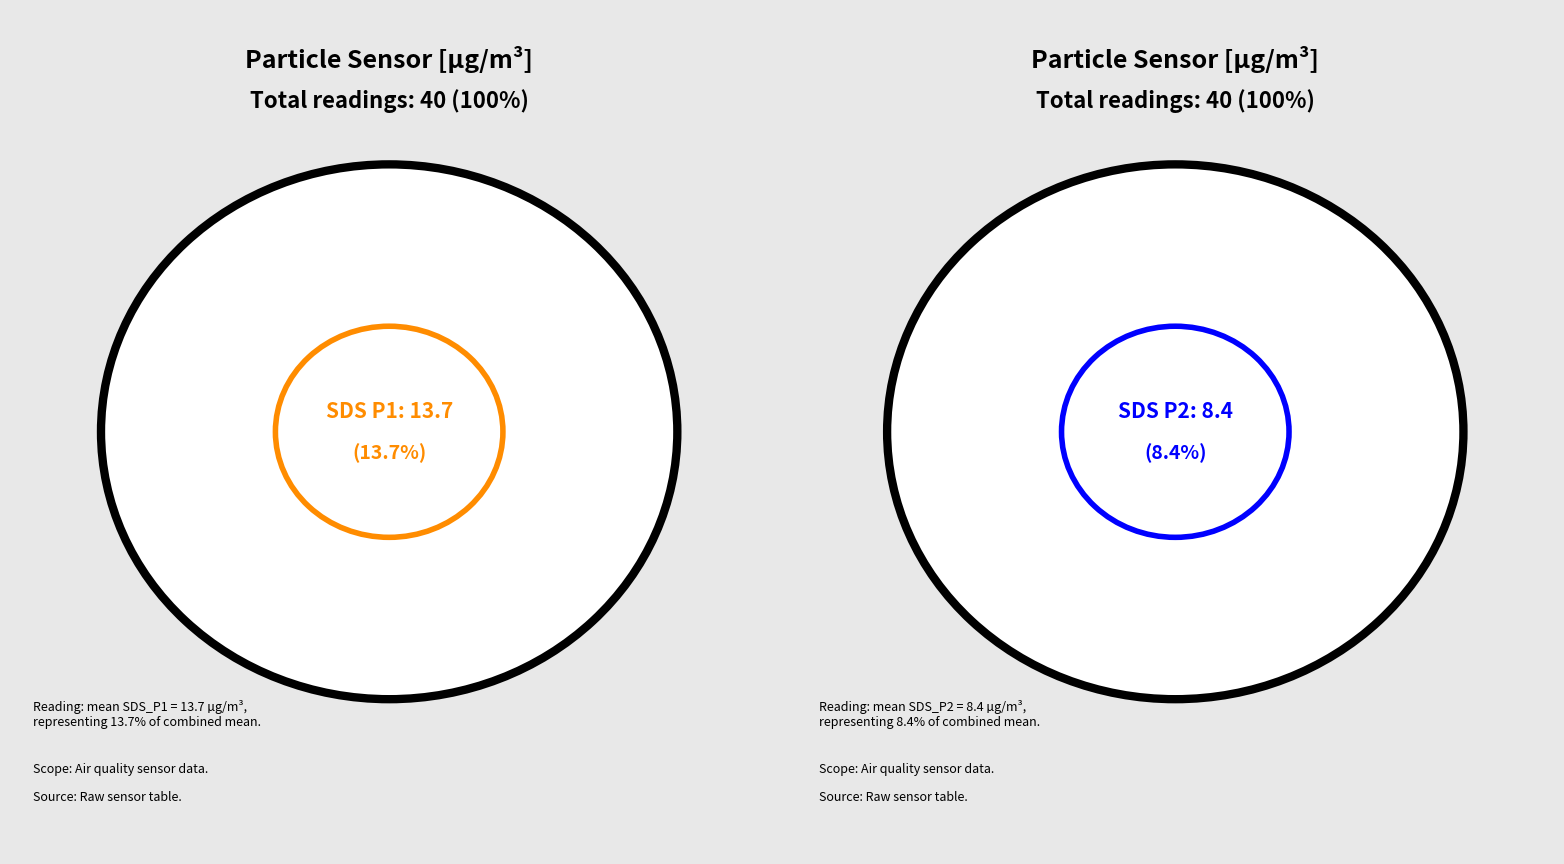

Is 1 the majority of the pie?

No